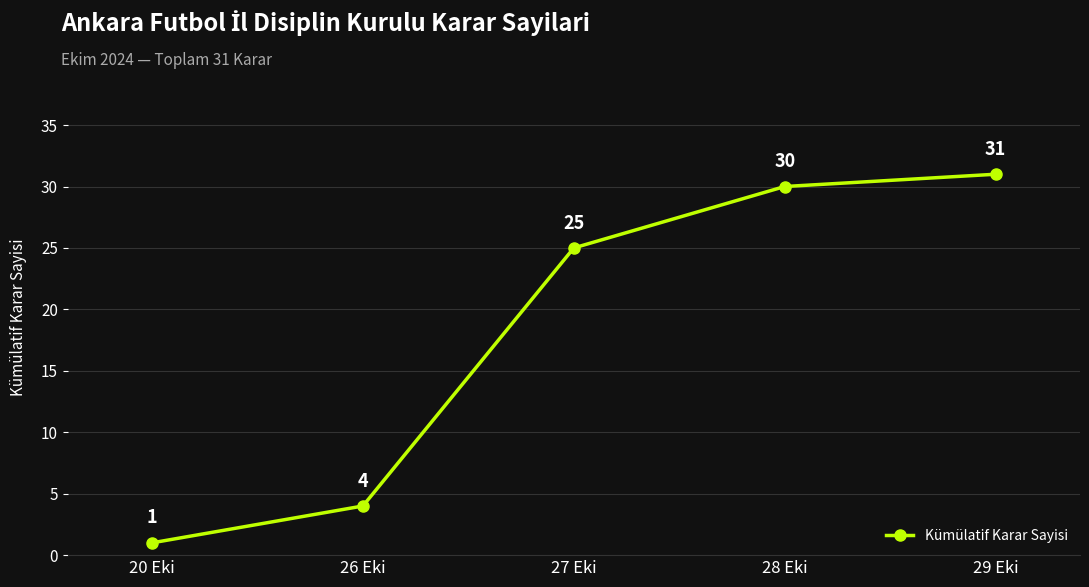

Reading left to right, list all the values displayed in this chart.

20 Eki=1	26 Eki=4	27 Eki=25	28 Eki=30	29 Eki=31